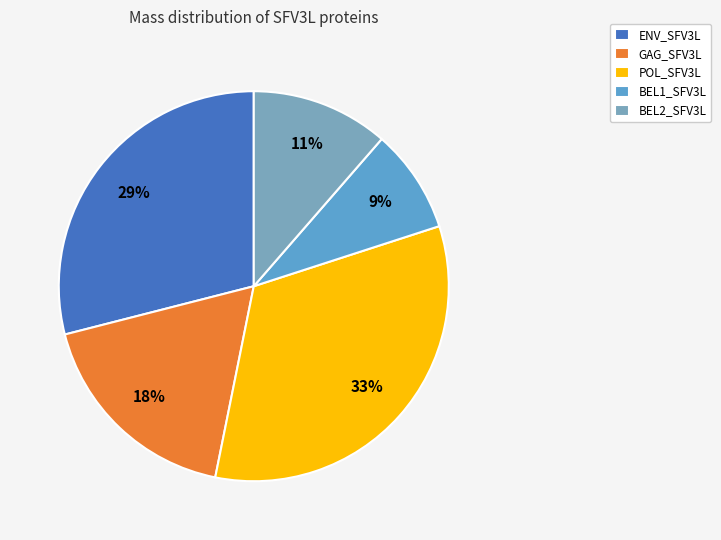

To the nearest percent, what is the difference between the ENV_SFV3L and BEL1_SFV3L slice percentages?

20%